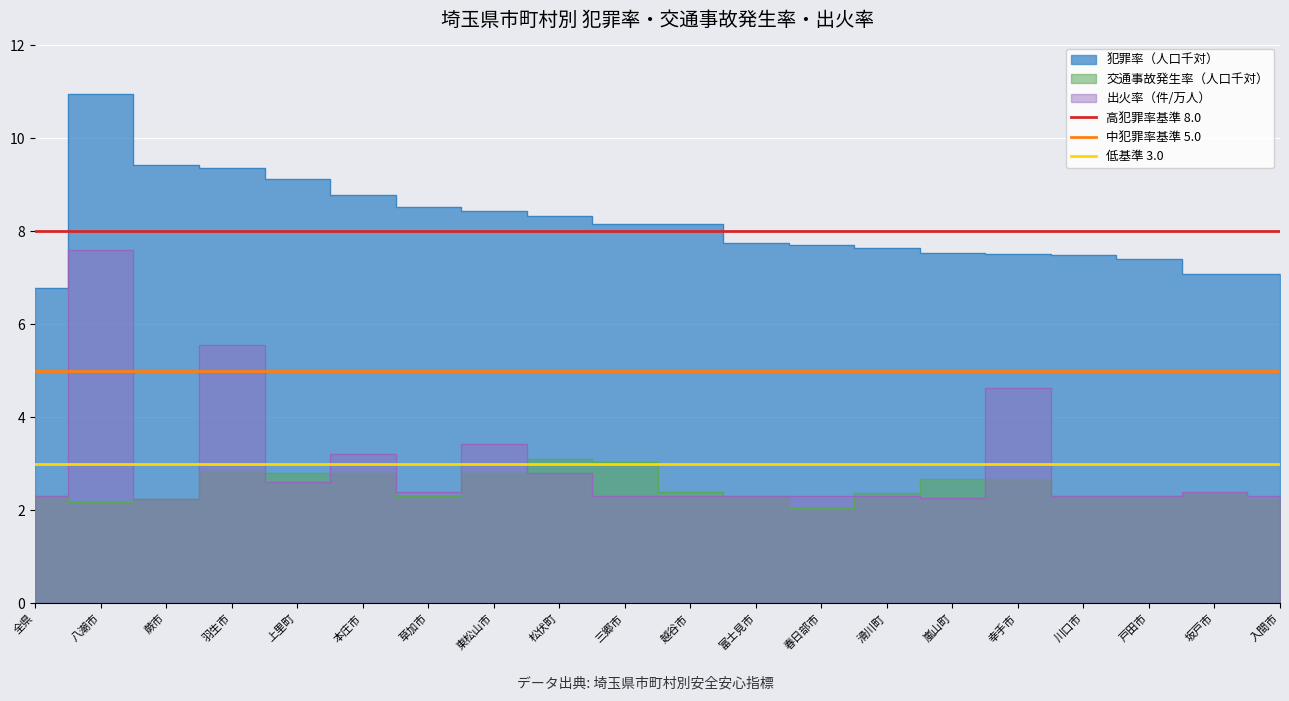

The value of 低基準 3.0 at 全県 is 5. True or false?

False